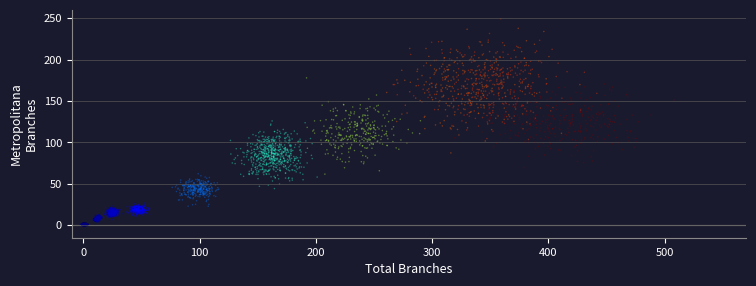

What is the range of X values (max minus min)?

199.7